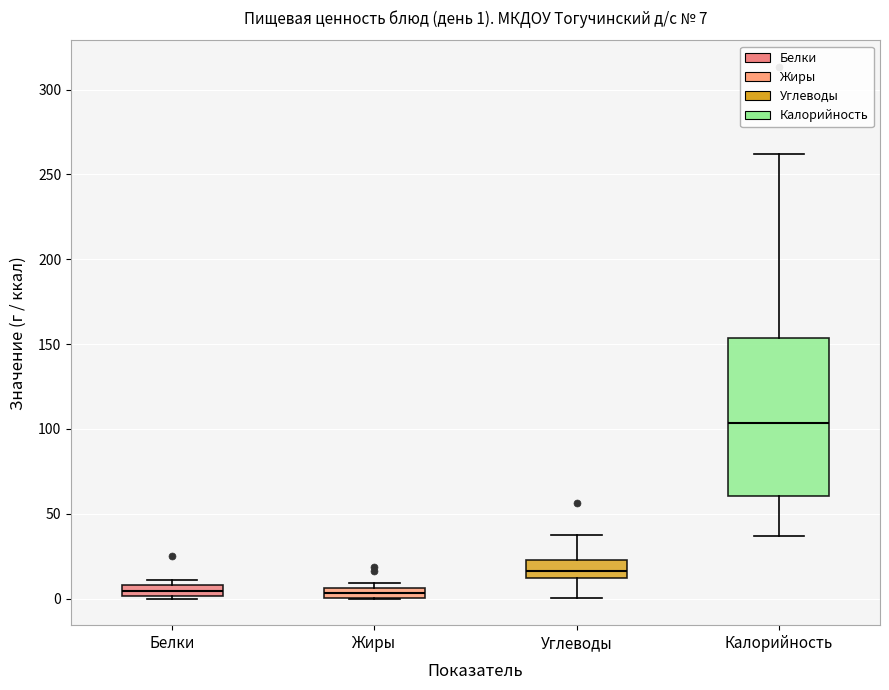

Comparing the boxes themselves (not the whiskers), which one is the tallest?

Калорийность